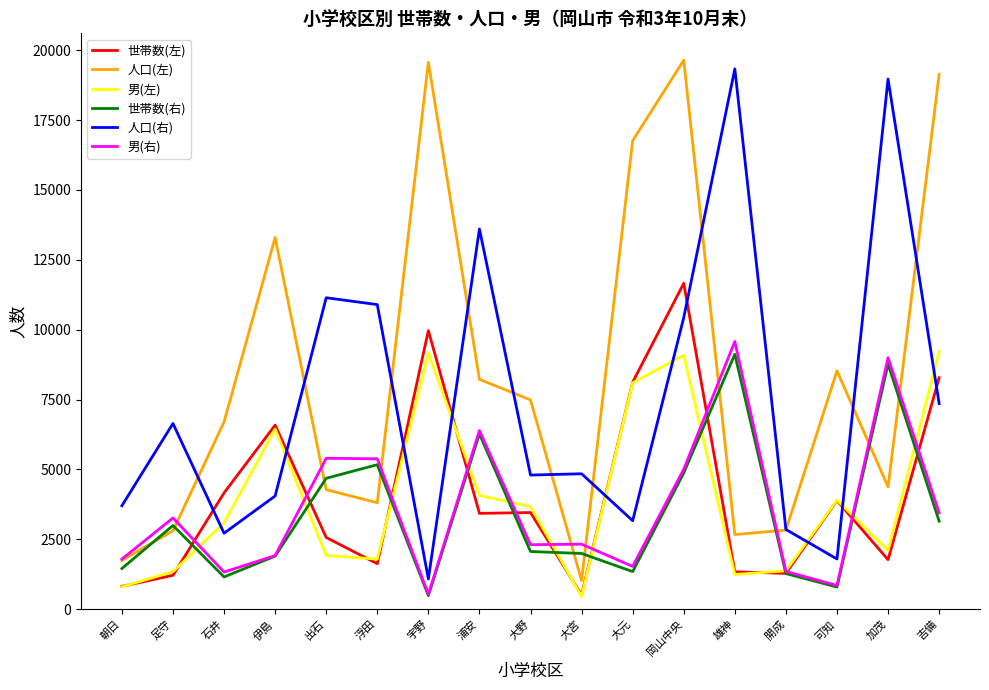

Between 朝日 and 可知, which series saw the biggest shift?

人口(左)